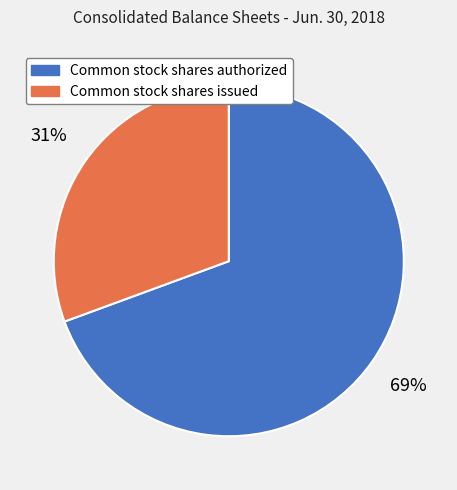

To the nearest percent, what is the average slice percentage?

50%